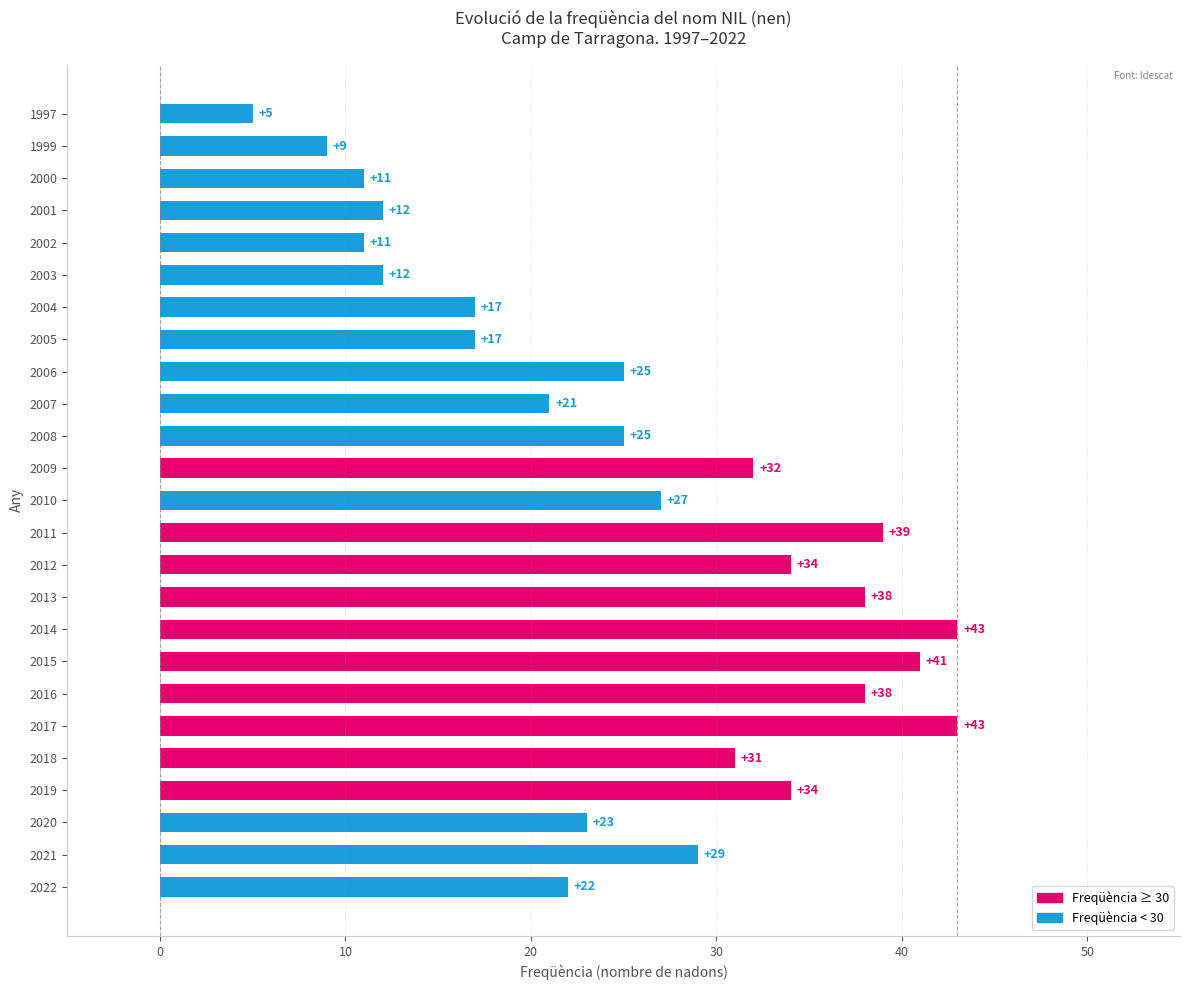

What is the change in value from 2022 to 2009?

+10